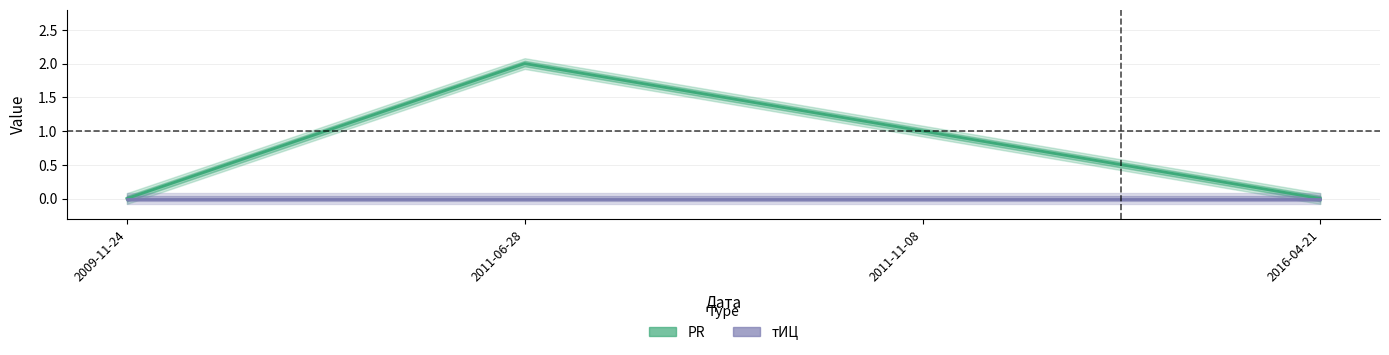

What position from the left is 2016-04-21?

4